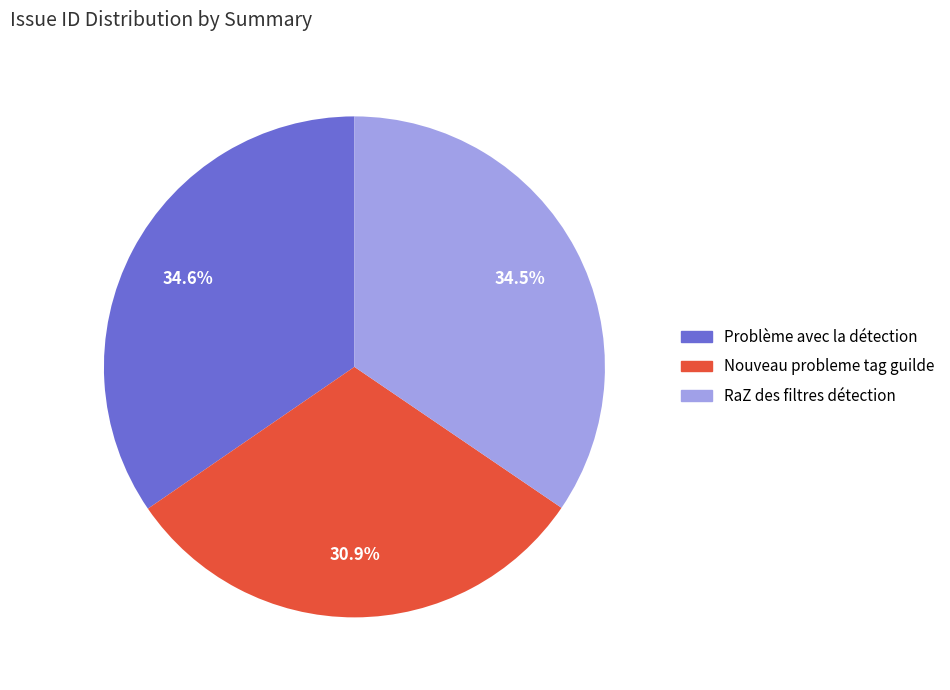

To the nearest percent, what is the combined percentage of RaZ des filtres détection and Nouveau probleme tag guilde?

65%